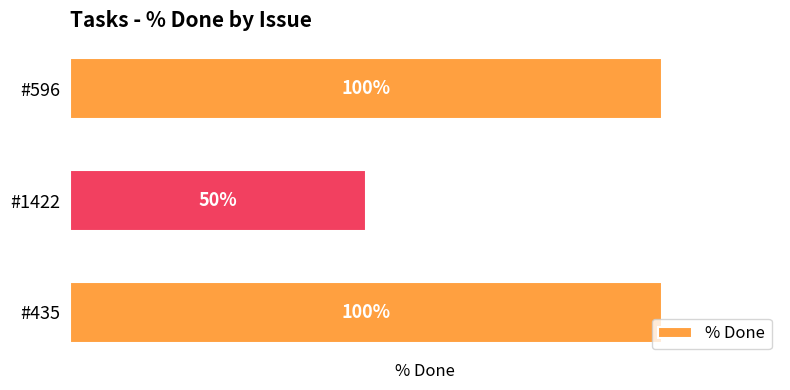

What is the label of the 1st bar from the top?

#596